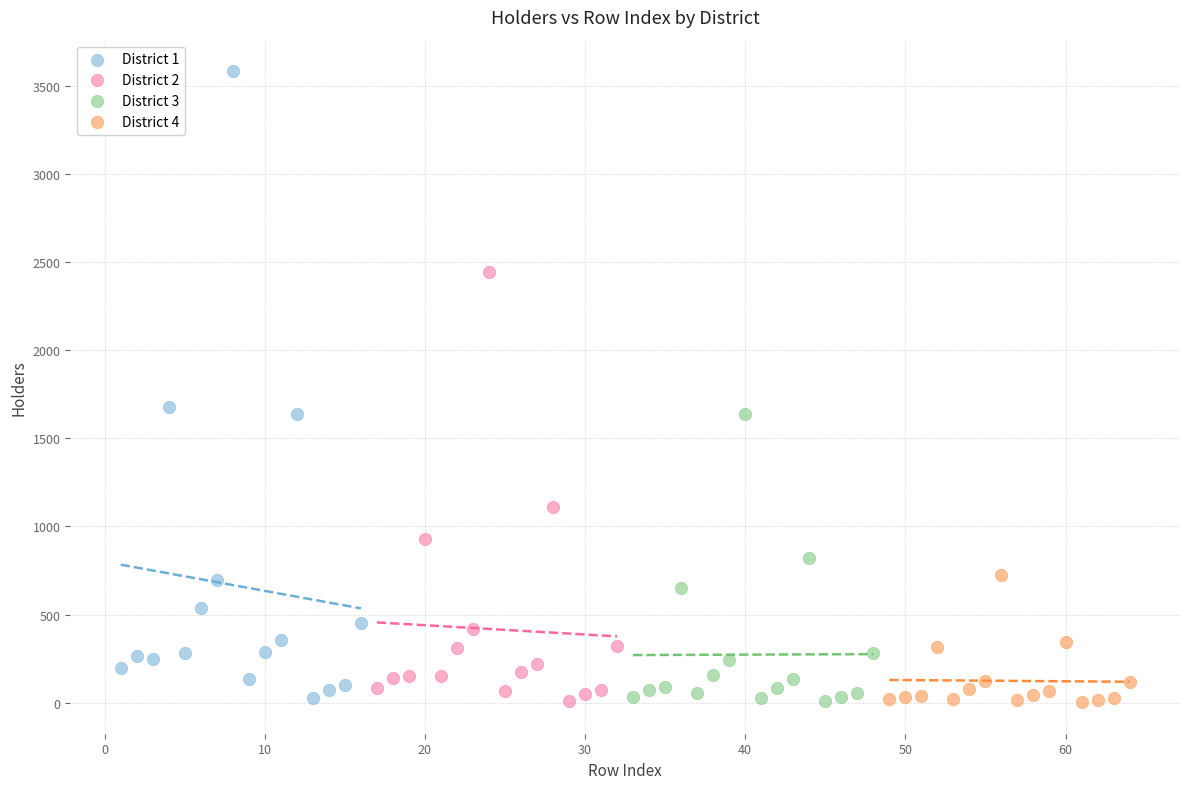

What are all the series names shown in the legend?

District 1, District 2, District 3, District 4